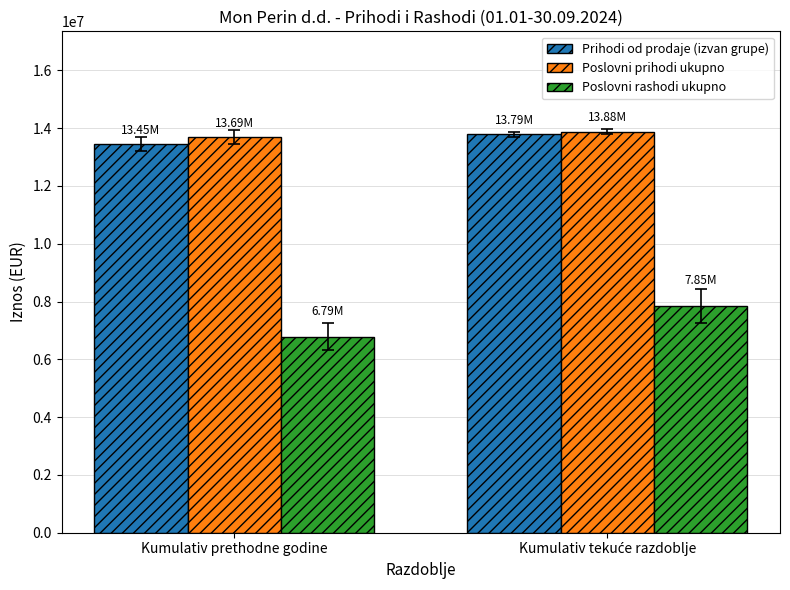

What is the total value across all series at Kumulativ prethodne godine?

33928055